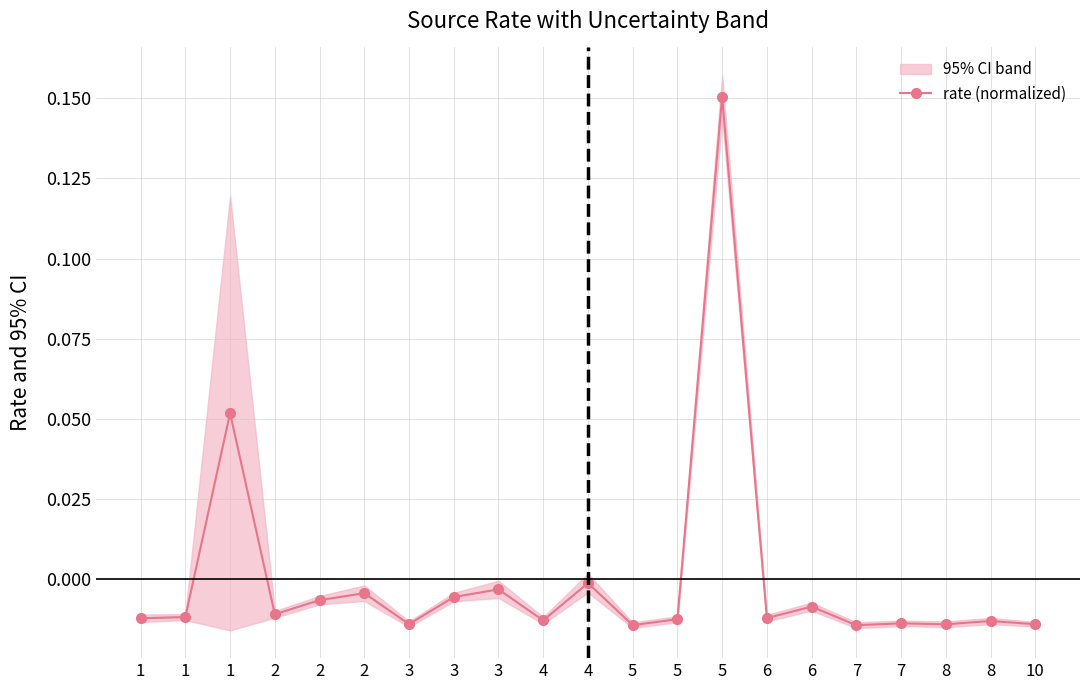

Which has a higher value, 10 or 8?

8